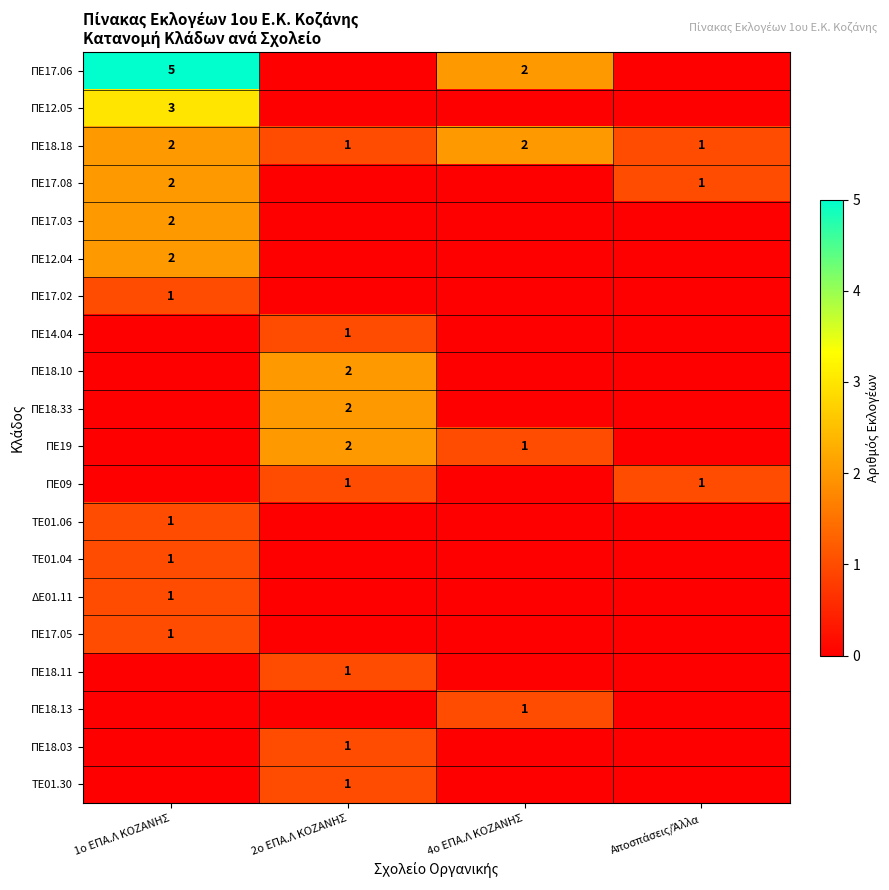

Is it true that ΠΕ17.06 equals 3 at 4ο ΕΠΑ.Λ ΚΟΖΑΝΗΣ?

False